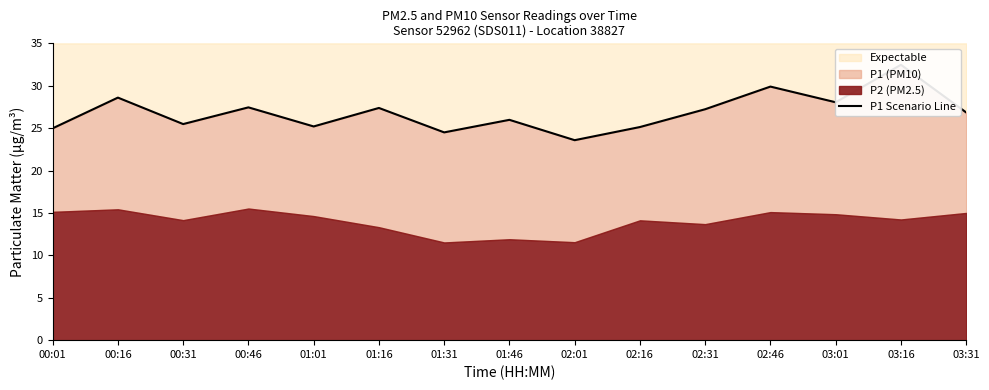

How many data points does each series have?

15